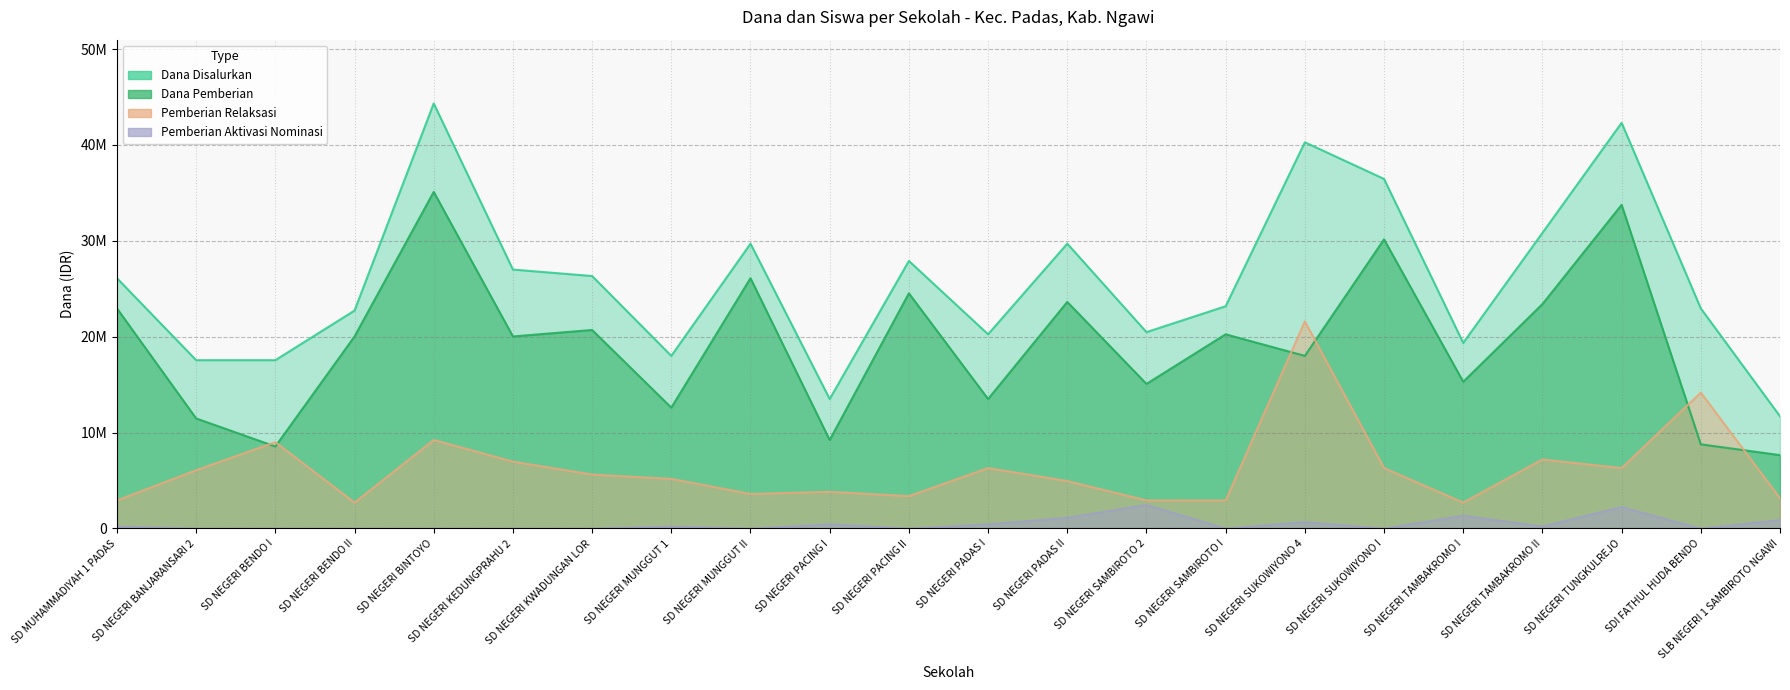

What is the value of the Dana Disalurkan point at the 11th from the left?

27900000